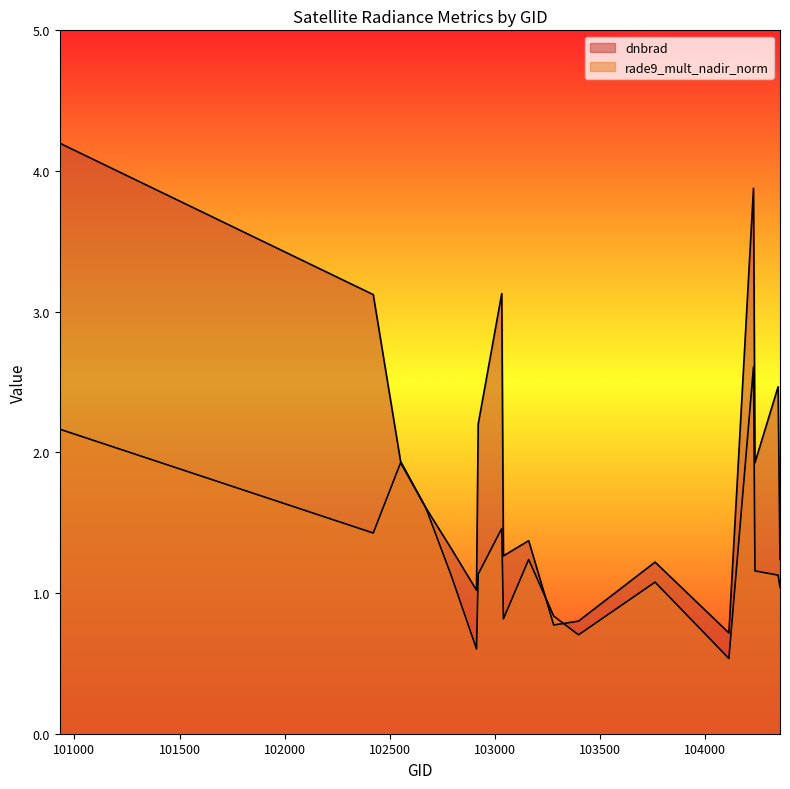

Is it true that rade9_mult_nadir_norm equals 0.8 at 103040?

True